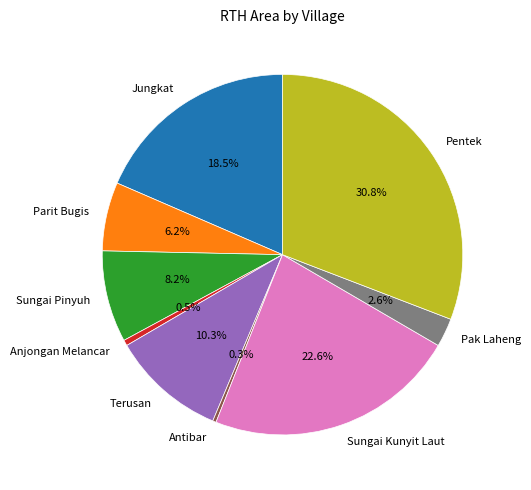

How much of the chart is everything except Sungai Kunyit Laut?

77.4%